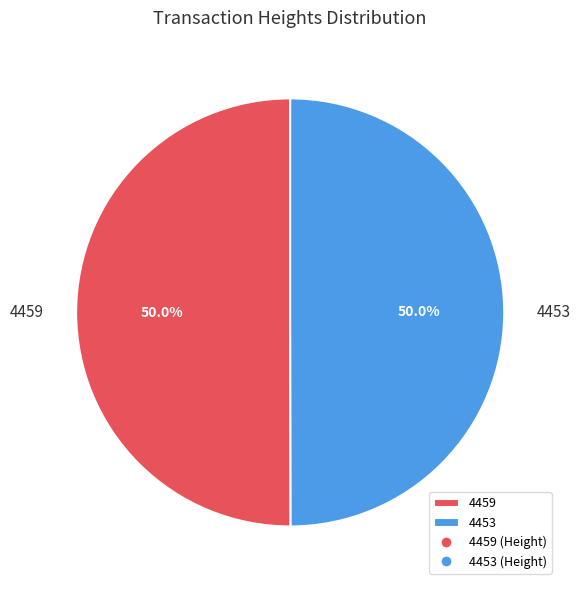

To the nearest percent, what is the average slice percentage?

50%